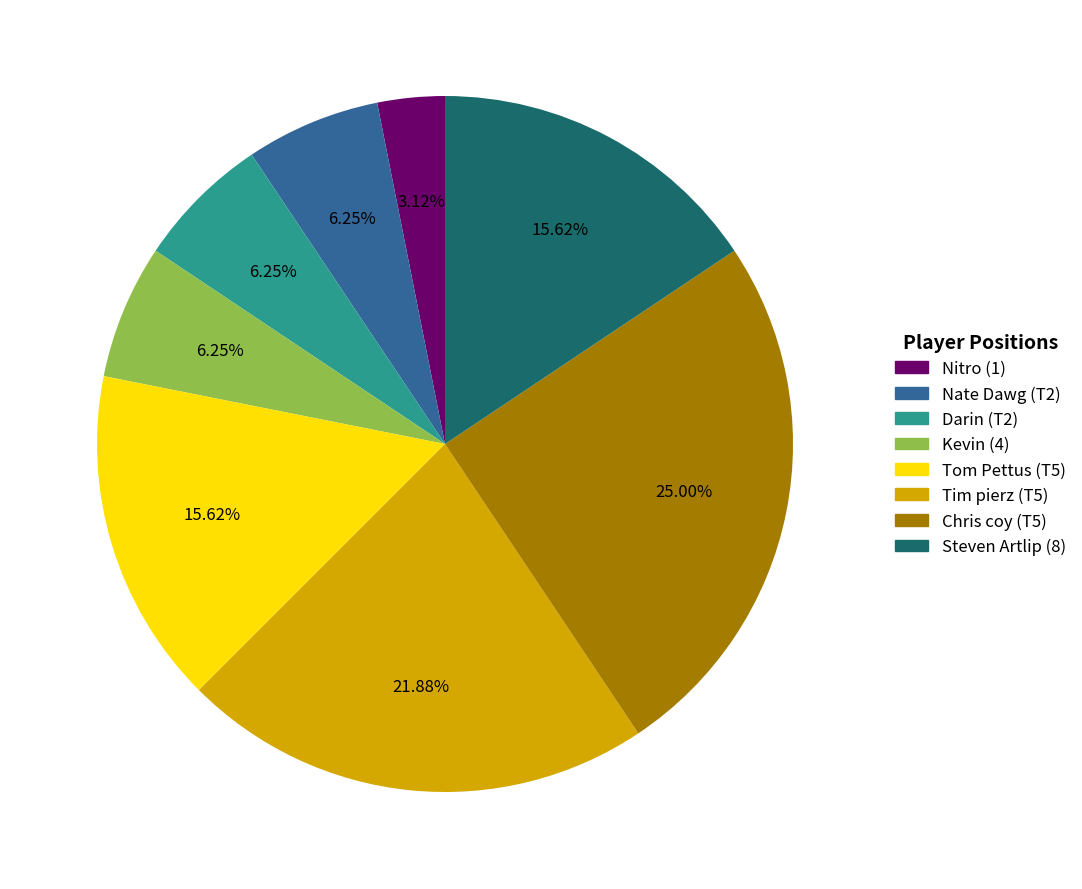

Combined, do Darin (T2) and Tom Pettus (T5) account for over 50%?

No